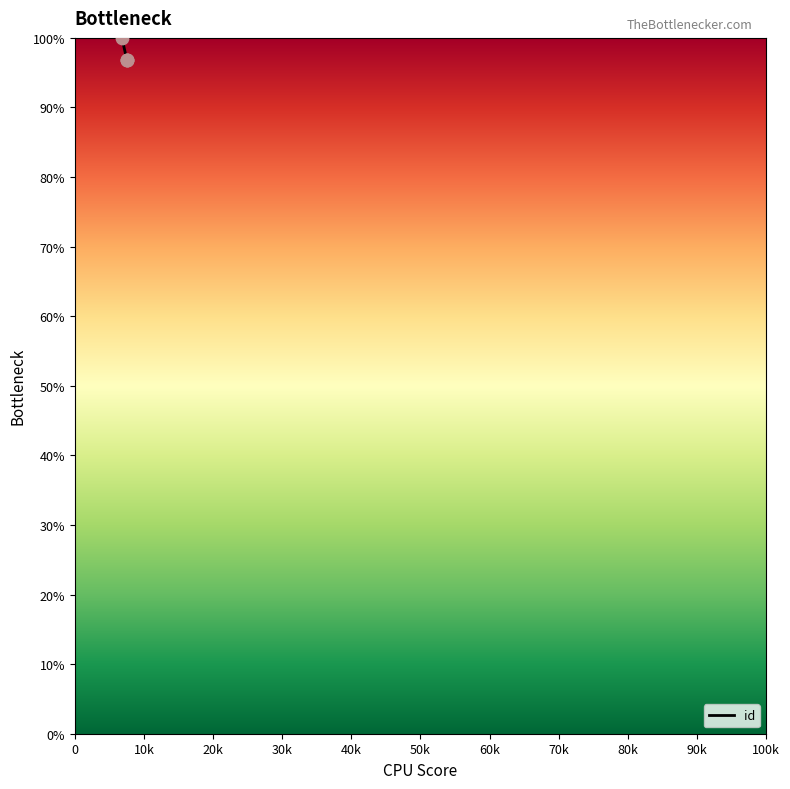

Approximately how many times larger is the value at 7541 compared to 6816?

1.0